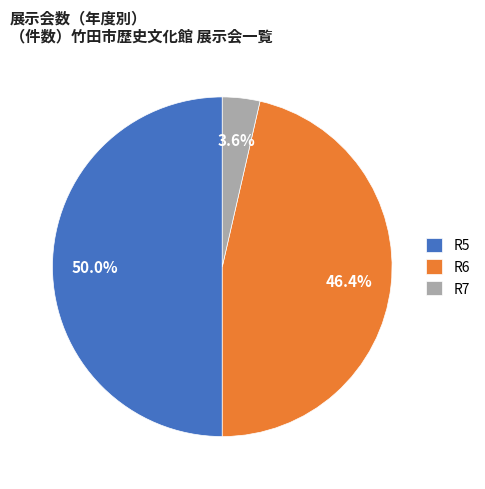

What percentage is the R6 slice, to the nearest percent?

46%